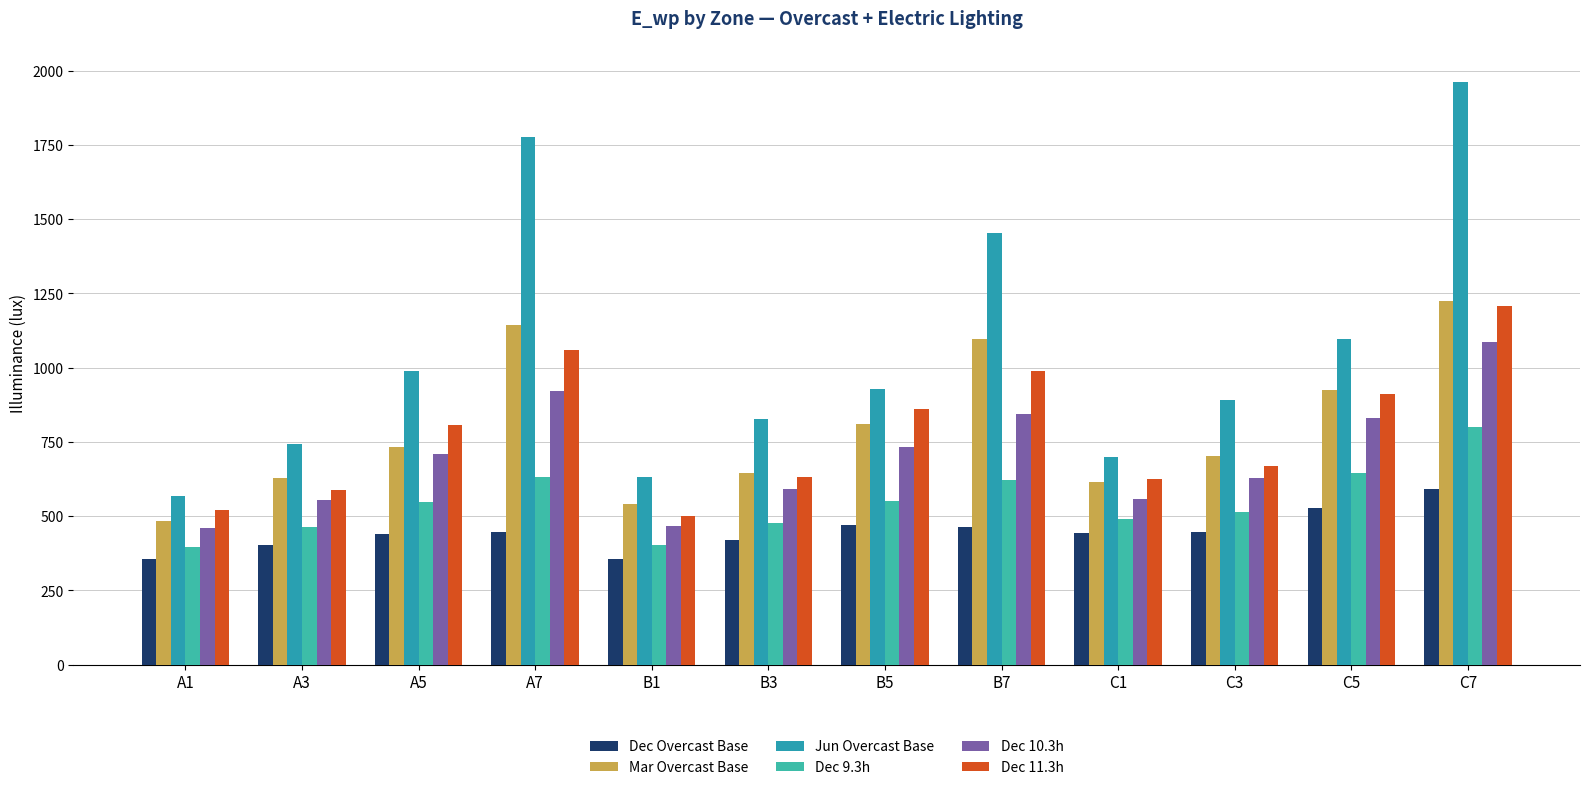

What is the difference between the second highest and second lowest values in the Dec 9.3h series?

243.5